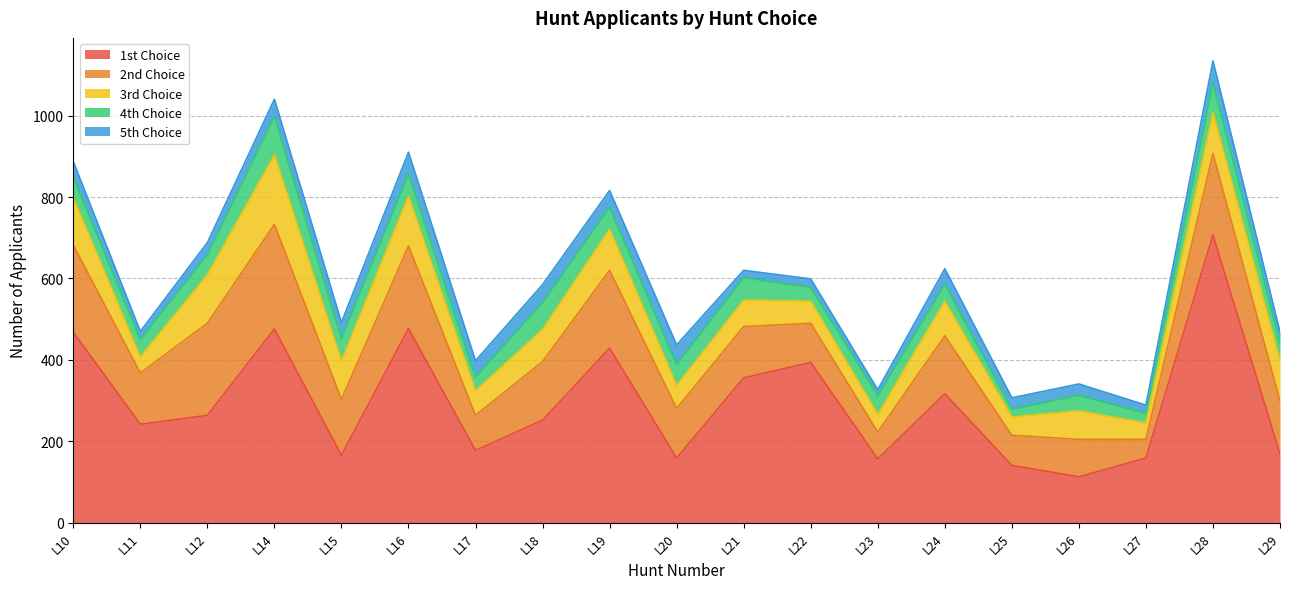

Which series has the largest total across all categories?

1st Choice